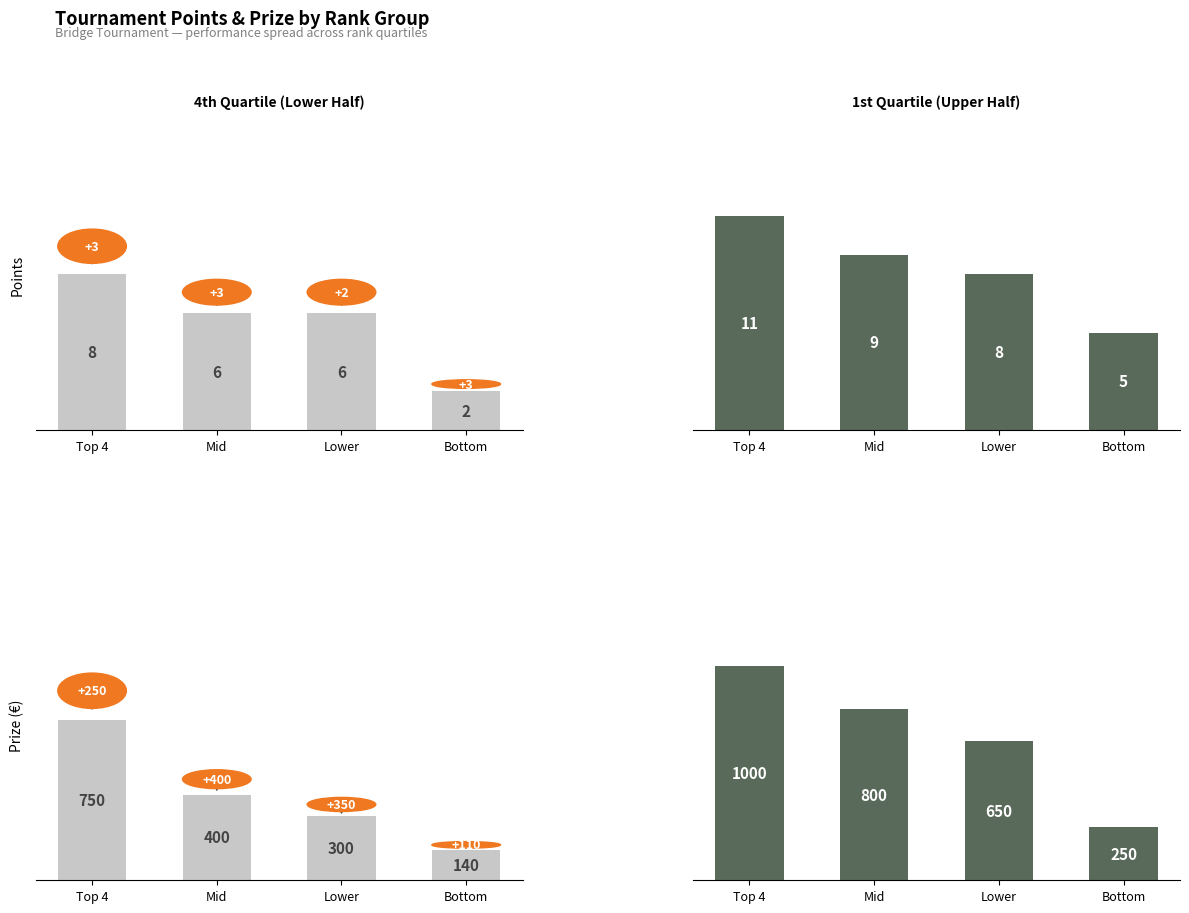

What is the label of the 1st bar from the right?

Bottom